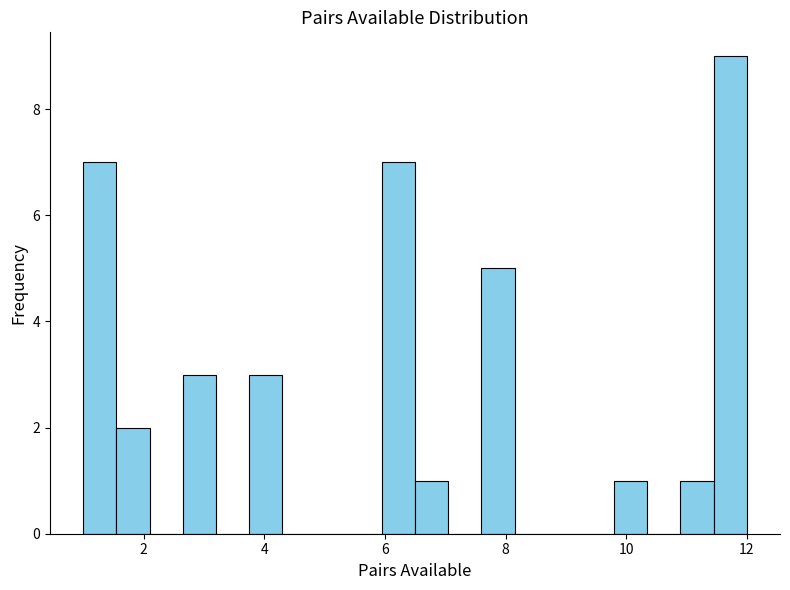

Read against the x-axis, roughly where is the centre of the tallest bar?

11.8